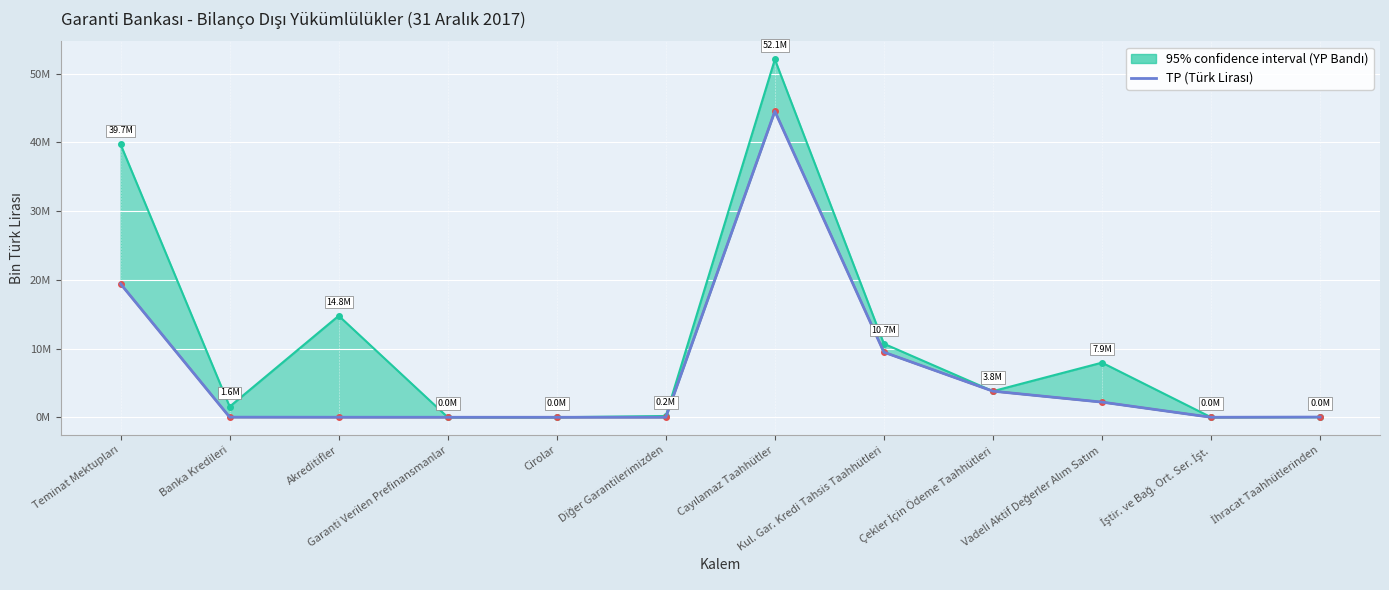

Where is the data nearest to the value 22266251?

Teminat Mektupları